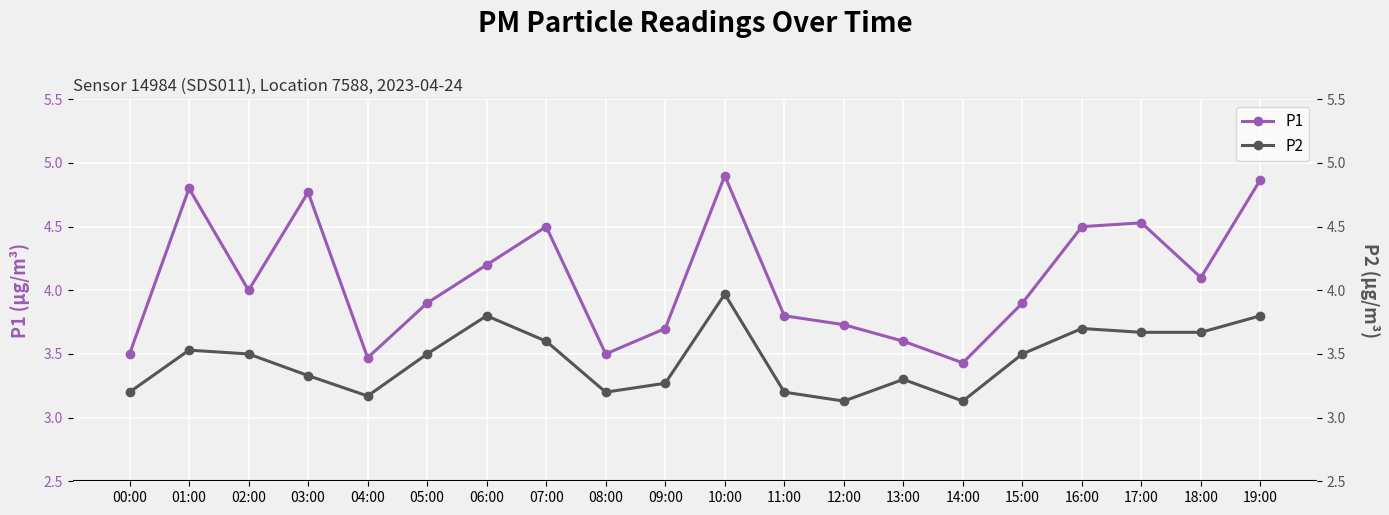

At which category is the sum across all series the highest?

10:00